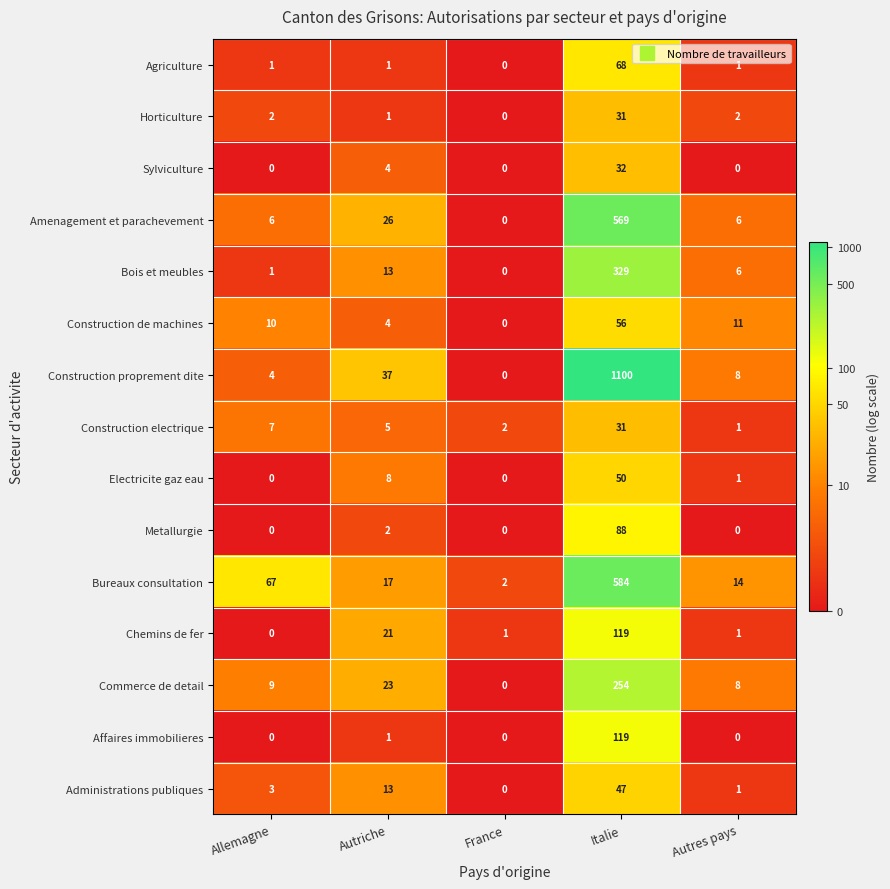

List the labels in order of Construction electrique value, largest first.

Italie, Allemagne, Autriche, France, Autres pays